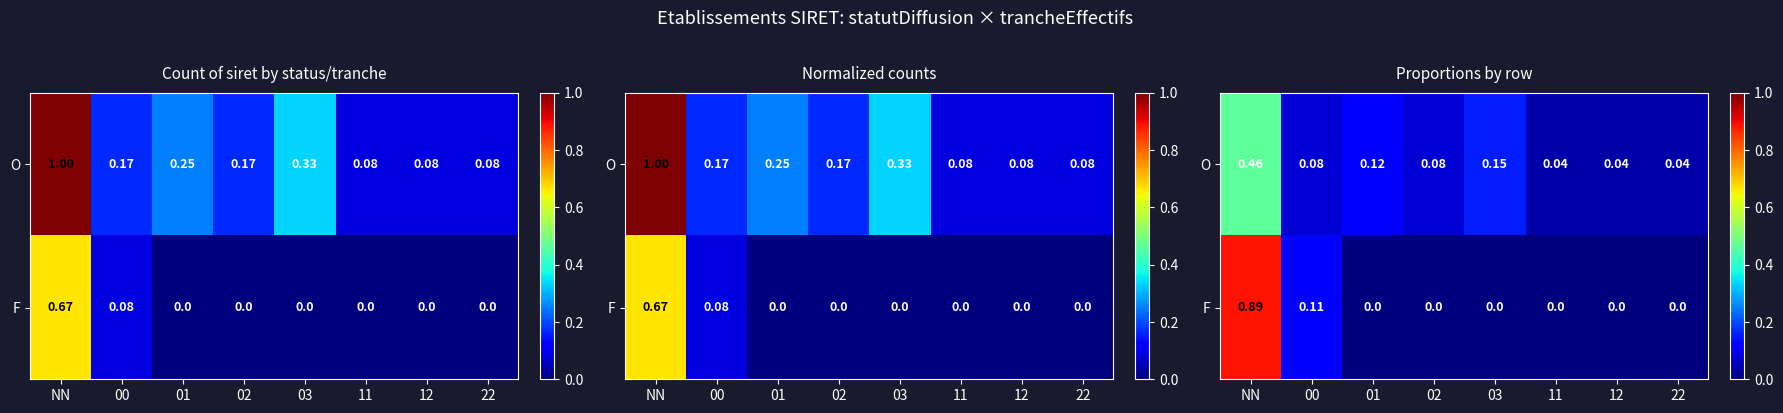

What is the difference between the maximum and minimum values in the O series?

0.4